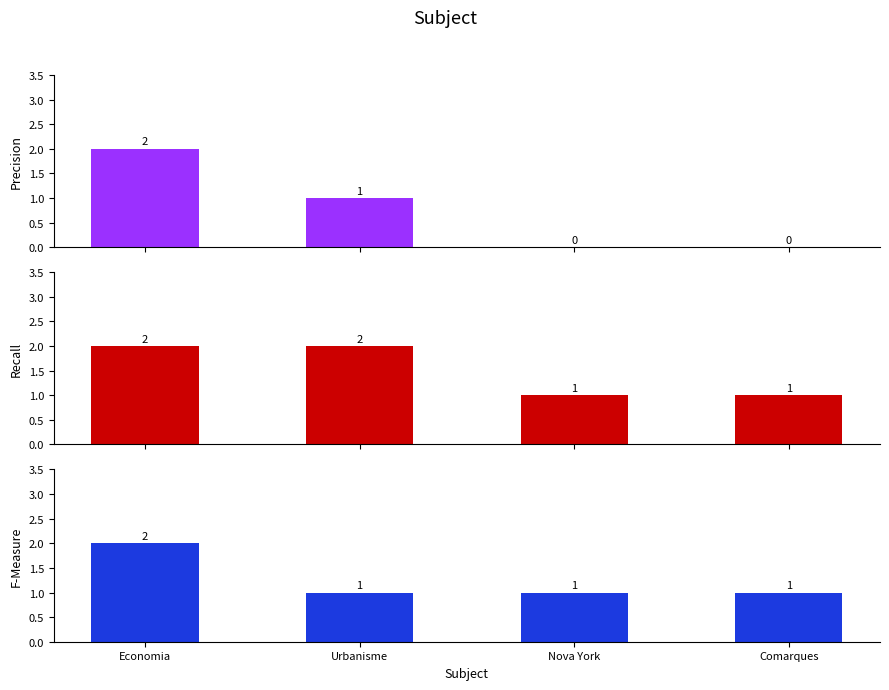

Is it true that Precision equals 0 at Comarques?

True